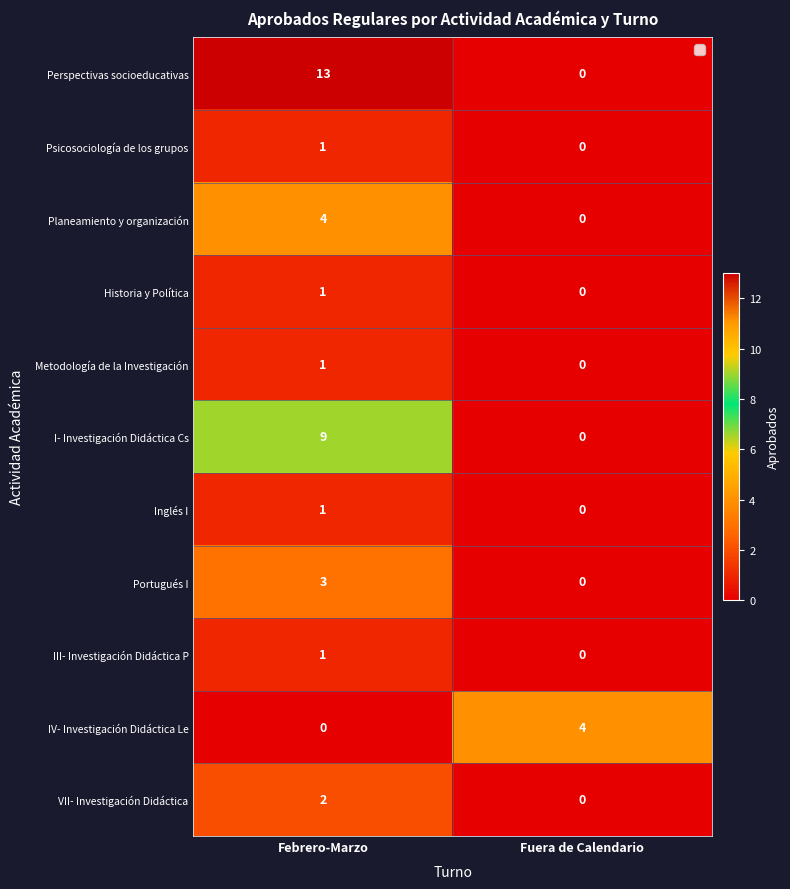

True or false: Portugués I has a value of 0 at Fuera de Calendario.

True